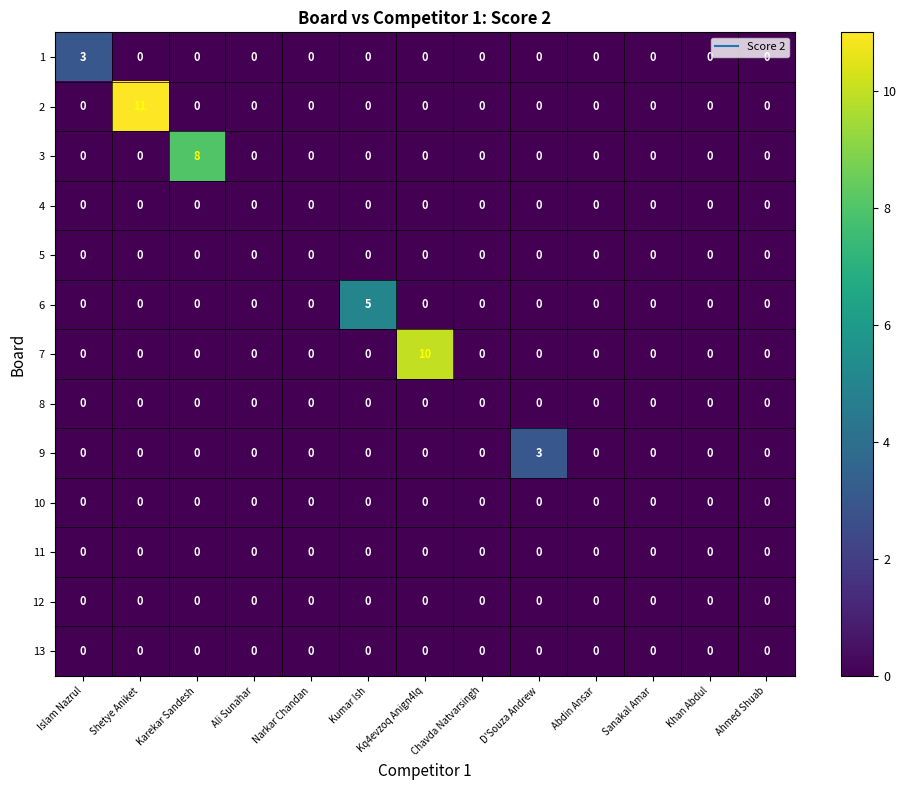

What is the greatest value displayed?

11